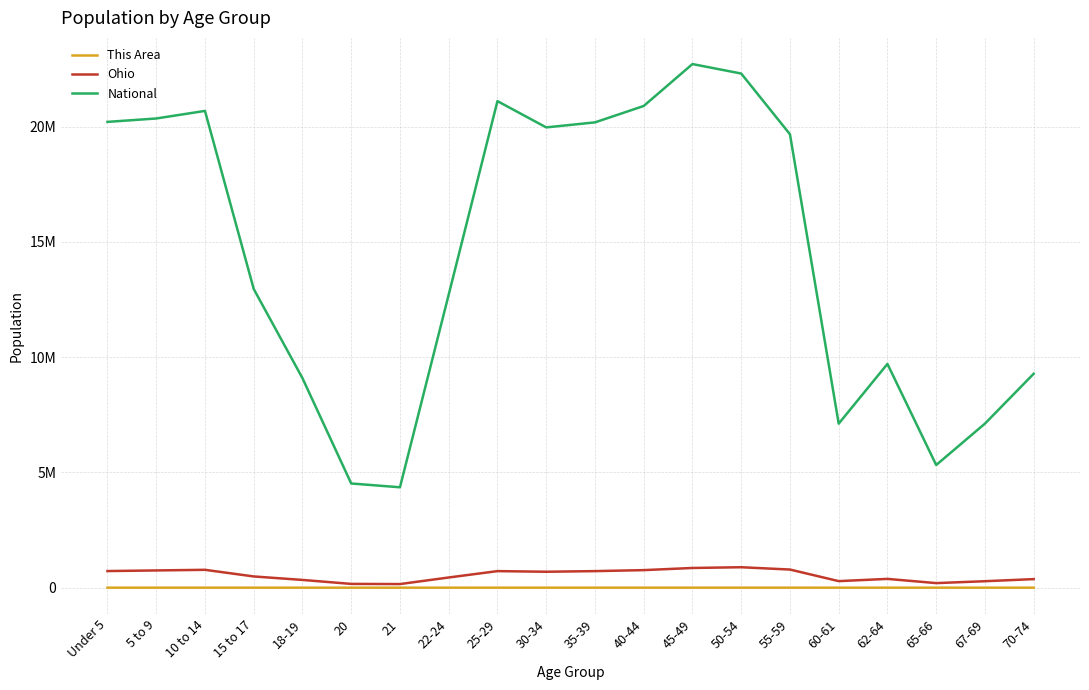

What is the total value across all series at 20?

4683206